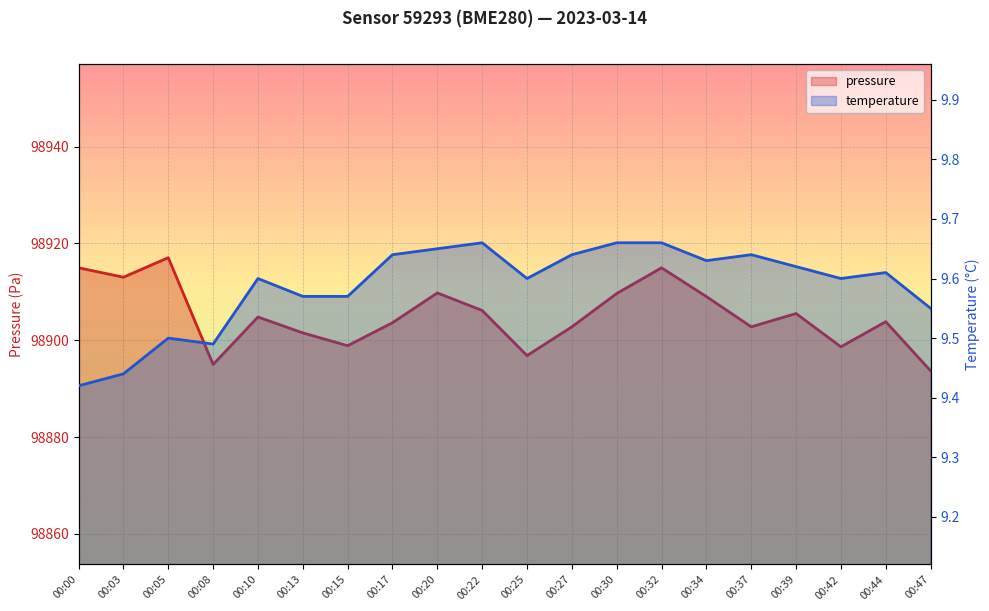

True or false: pressure and temperature intersect in this chart.

False